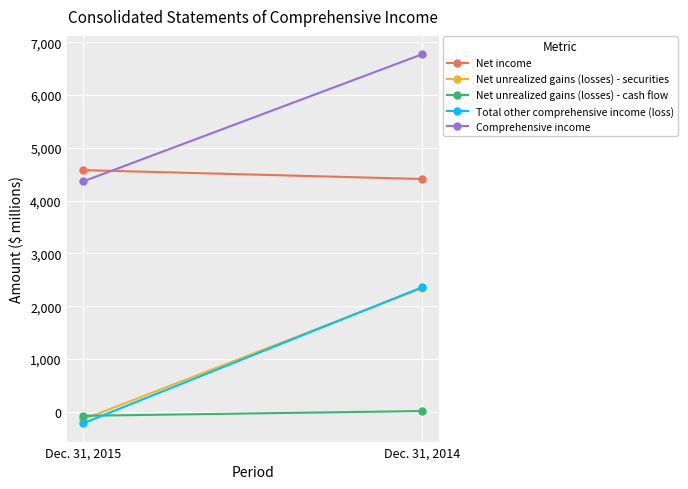

What is the sum of the Net unrealized gains (losses) - securities values at Dec. 31, 2014 and Dec. 31, 2015?

2204